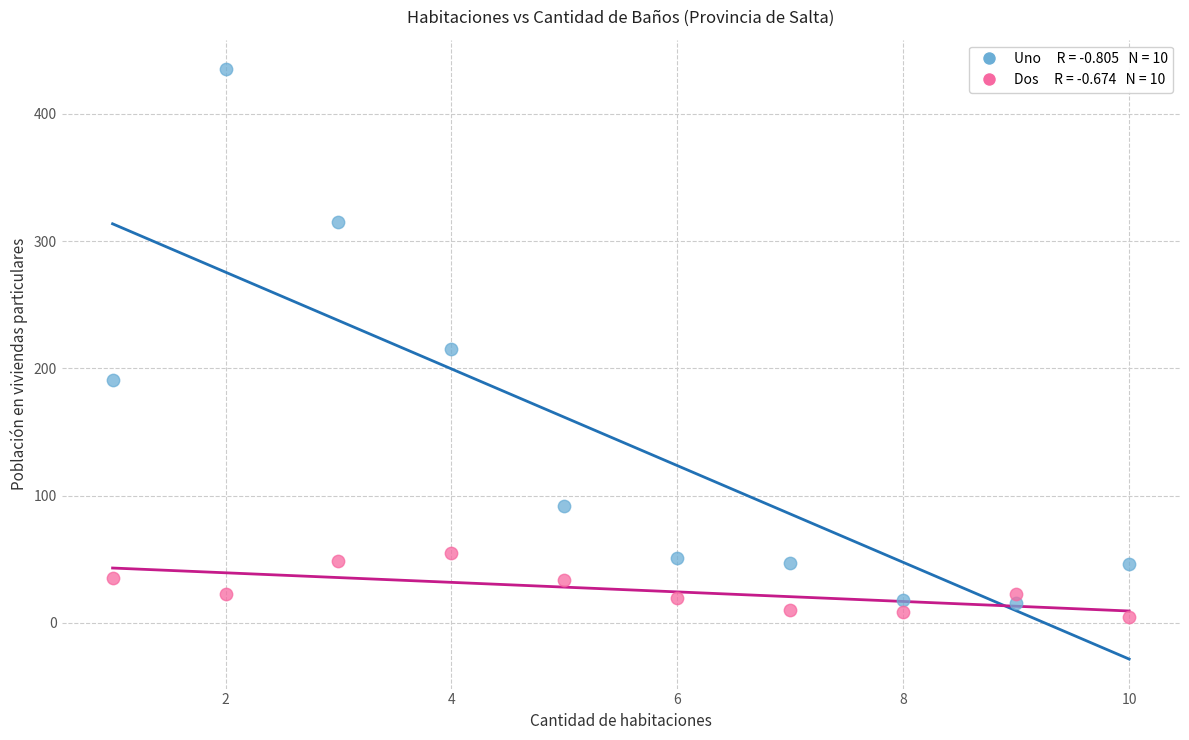

Across all data points, what is the range of Y values (max minus min)?

430